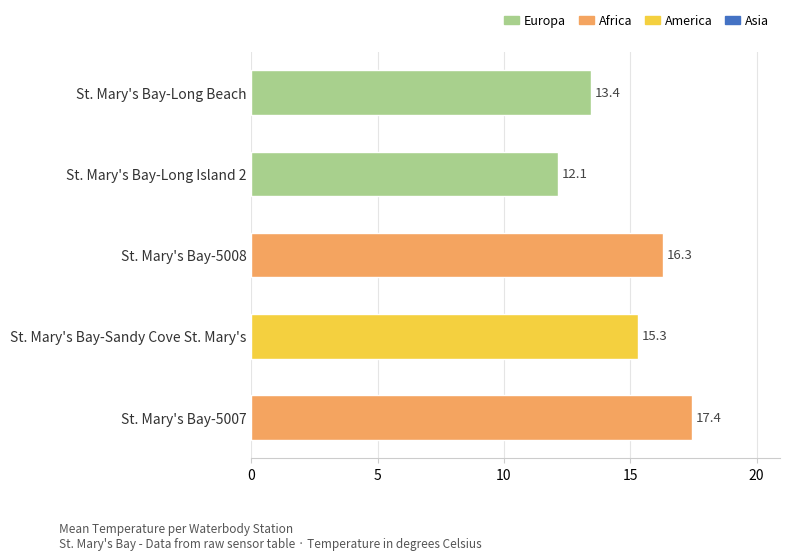

Reading top to bottom, extract all data points from this chart.

13.4	12.1	16.3	15.3	17.4